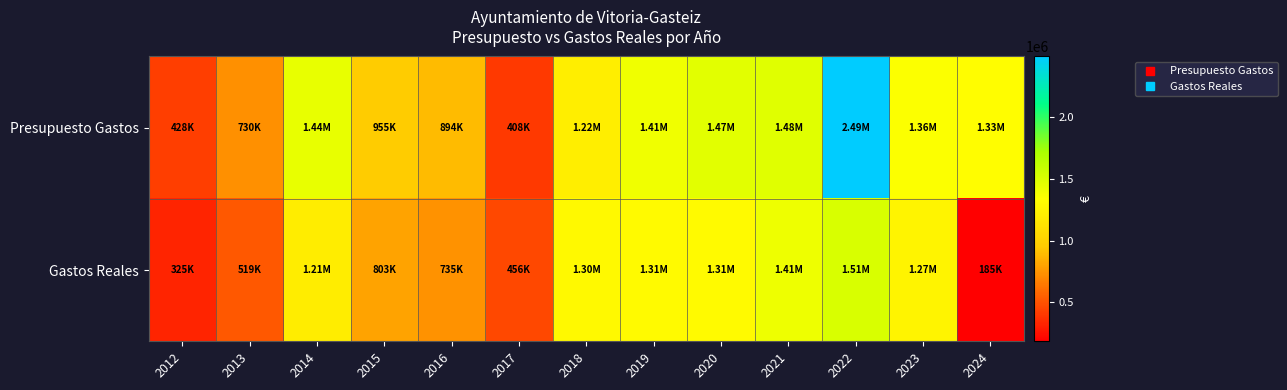

Reading right to left, transcribe all the data shown in this chart.

Presupuesto Gastos: 2024=1327257.8	2023=1355773.0	2022=2493446.6	2021=1480401.0	2020=1474454.2	2019=1409248.4	2018=1220041.0	2017=408350.0	2016=894195.0	2015=954679.1	2014=1442462.3	2013=730101.0	2012=428117.0
Gastos Reales: 2024=185338.9	2023=1265770.6	2022=1514728.7	2021=1414260.2	2020=1308588.6	2019=1308816.1	2018=1298481.9	2017=456315.5	2016=735412.9	2015=803251.3	2014=1211574.0	2013=519052.5	2012=325467.0